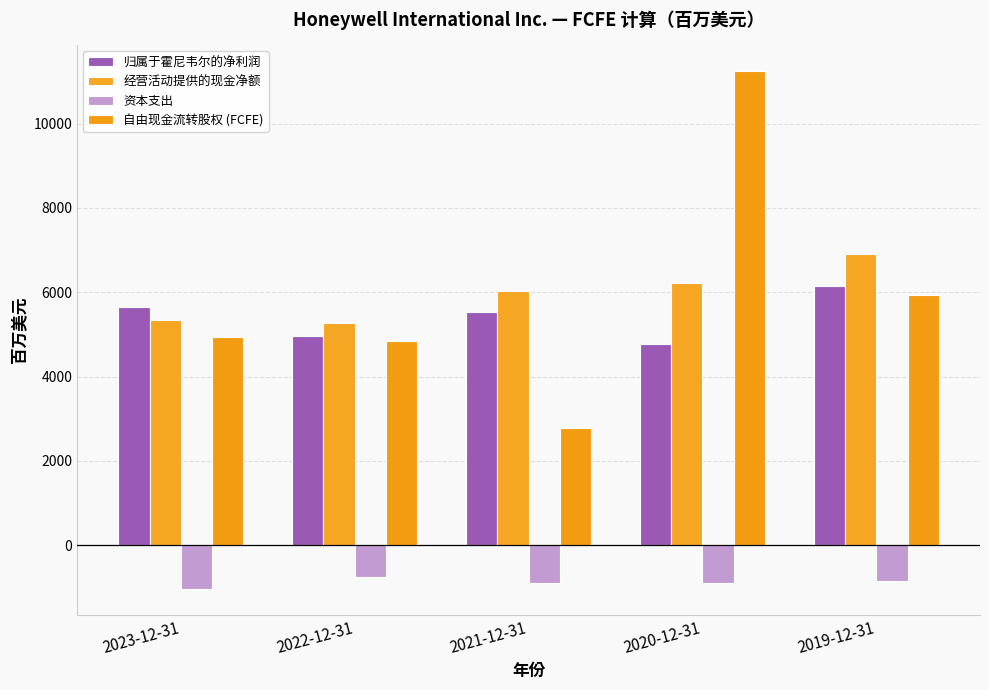

What is the minimum value shown in the chart?

-1039